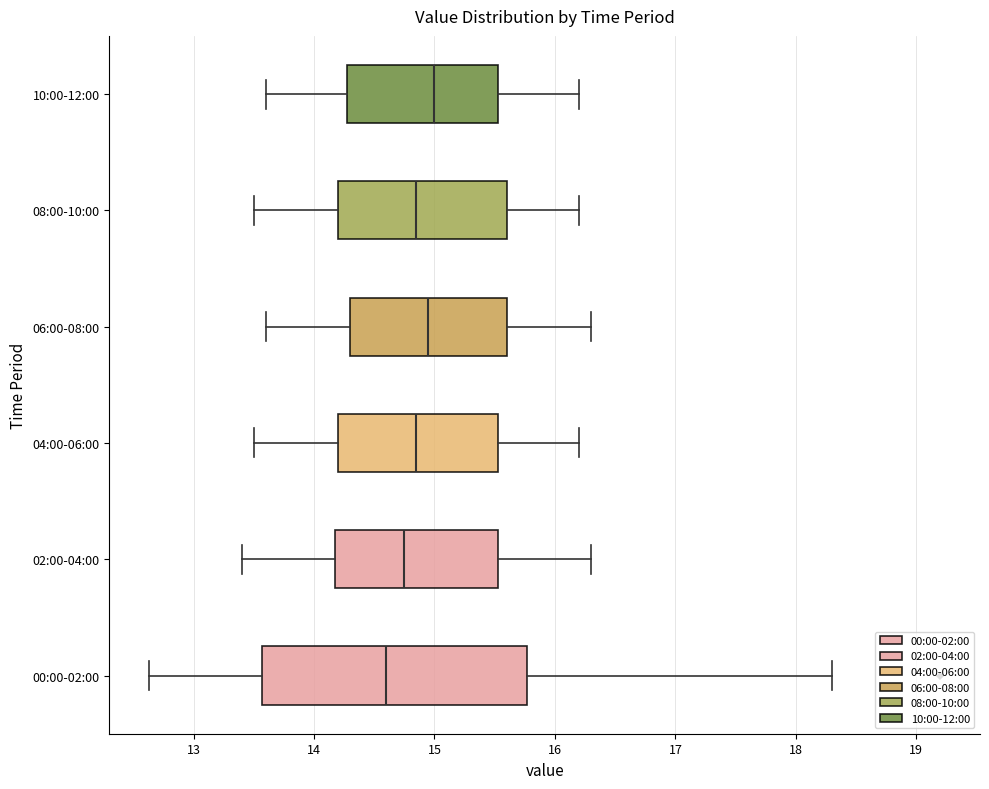

Where is the right edge of the box for 06:00-08:00 on the x-axis? The values are not printed on the chart, so give them approximately, as read against the axis.

15.6